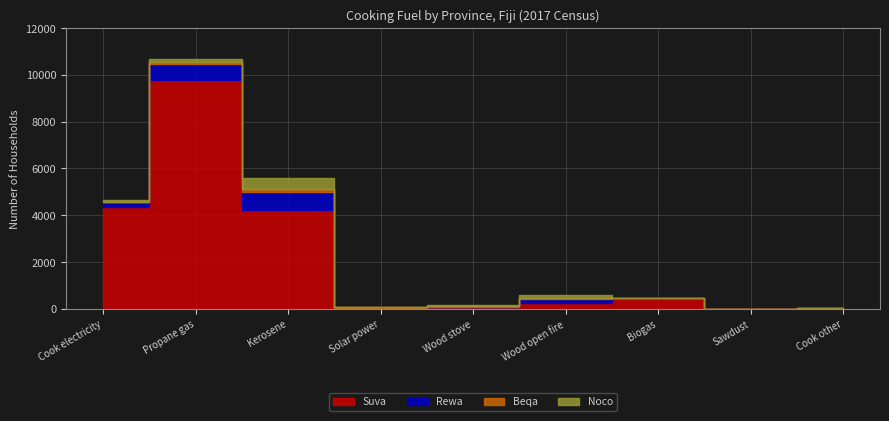

Between Wood stove and Solar power, which is larger?

Wood stove